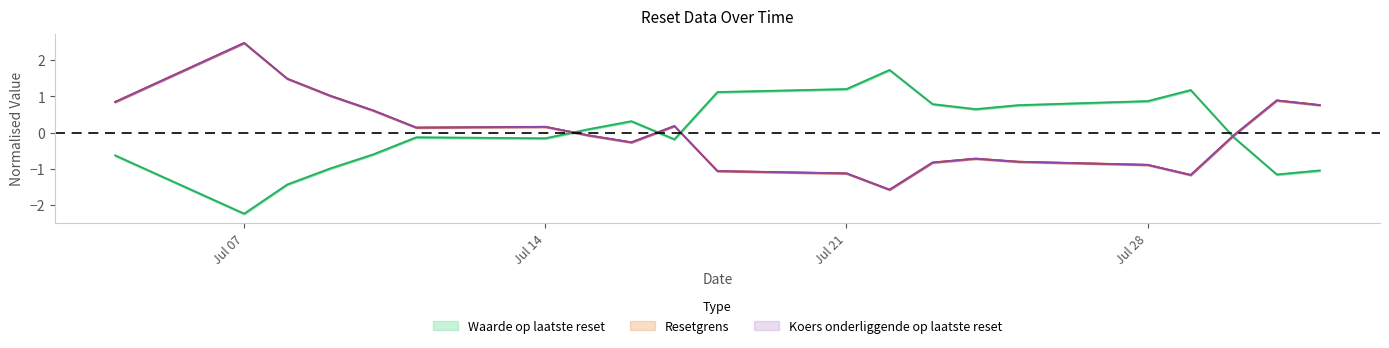

How many intersections are there between Resetgrens and Waarde op laatste reset?

4